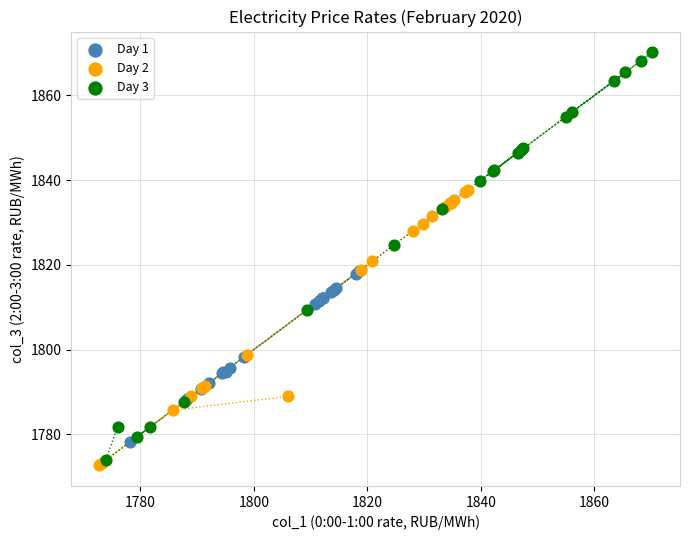

Which series reaches the maximum Y coordinate?

Day 3